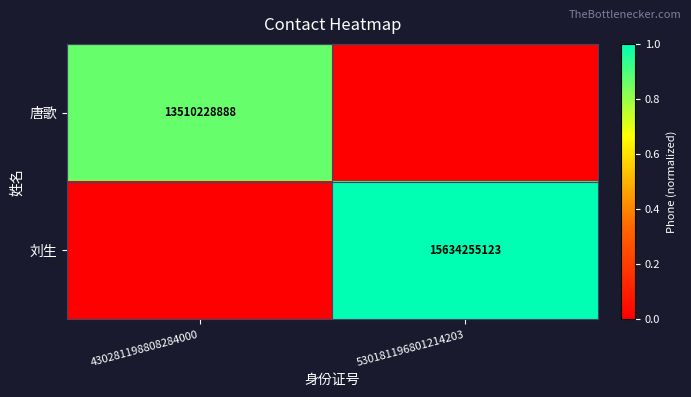

What is the total value across all series at 530181196801214203?

1.0